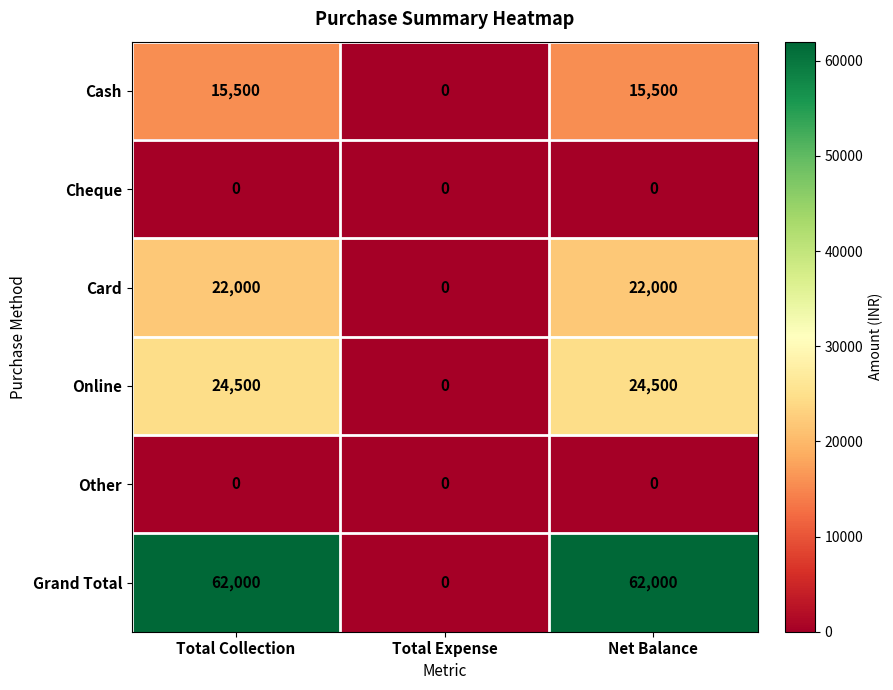

At how many categories does at least one series exceed 29096?

2